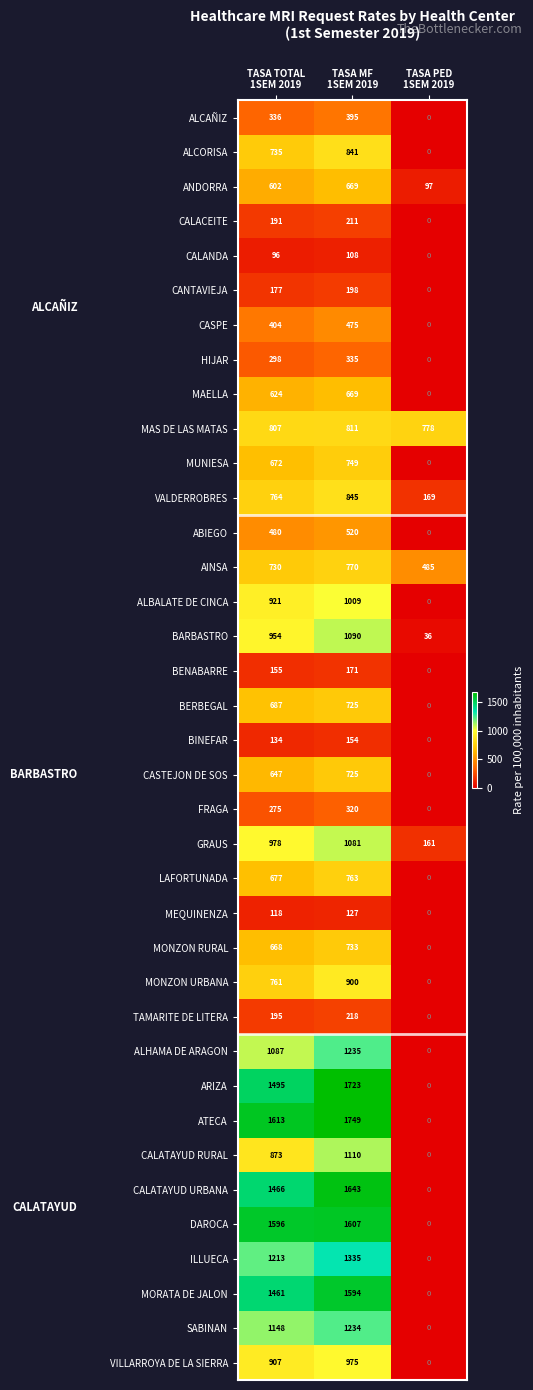

What is the greatest value displayed?

1749